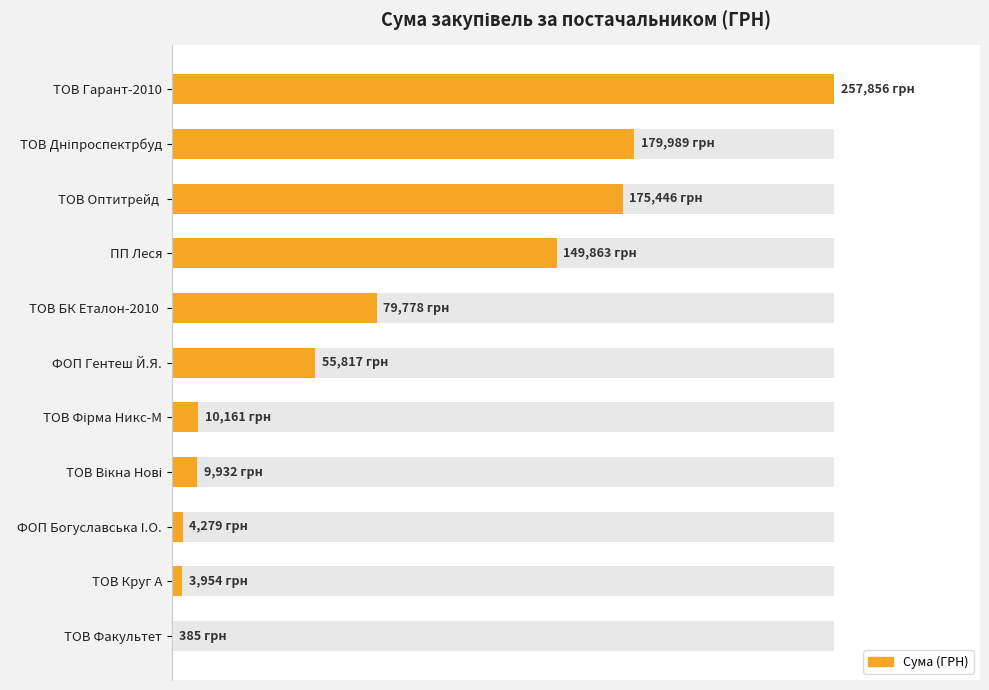

Reading left to right, what are all the values shown in this chart?

257856.4	179989.2	175446.4	149863.5	79778.0	55817.0	10161.0	9932.0	4279.0	3954.3	385.0